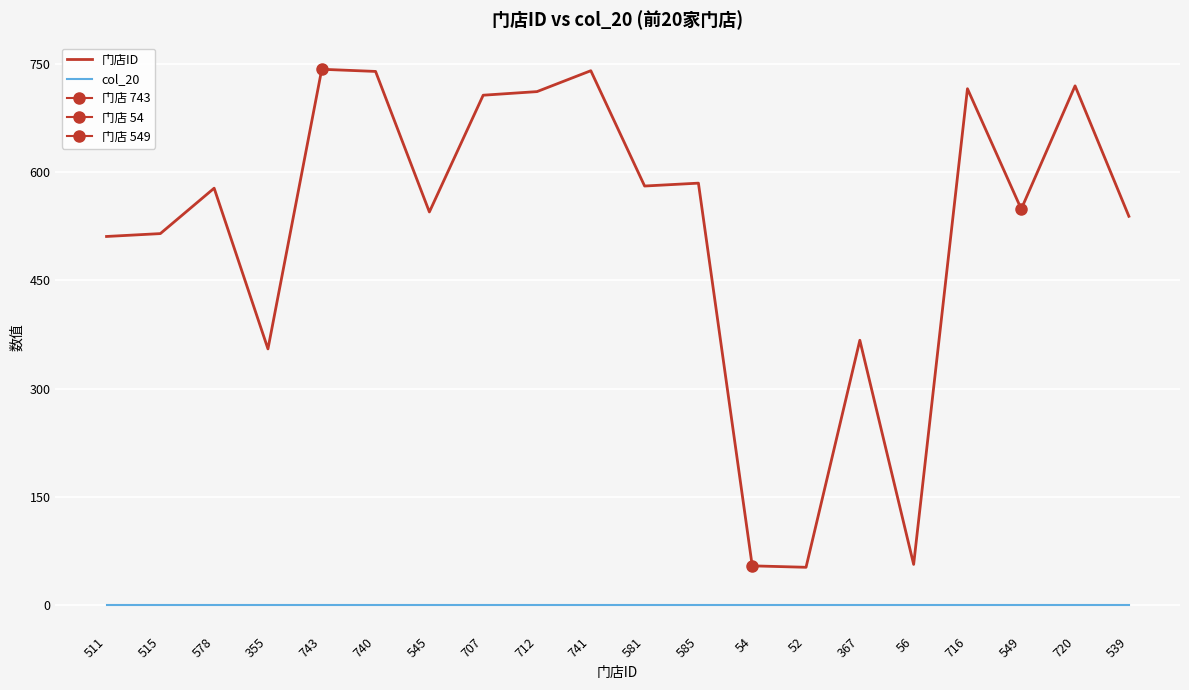

Is it true that 门店ID equals 539 at 539?

True